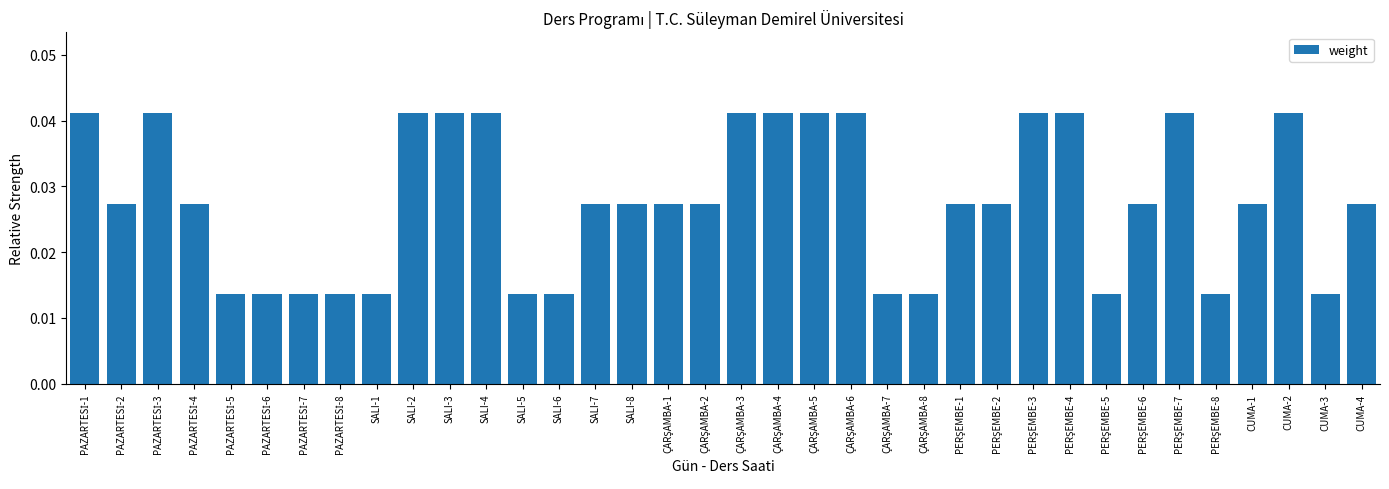

How many categories are shown in the chart?

36